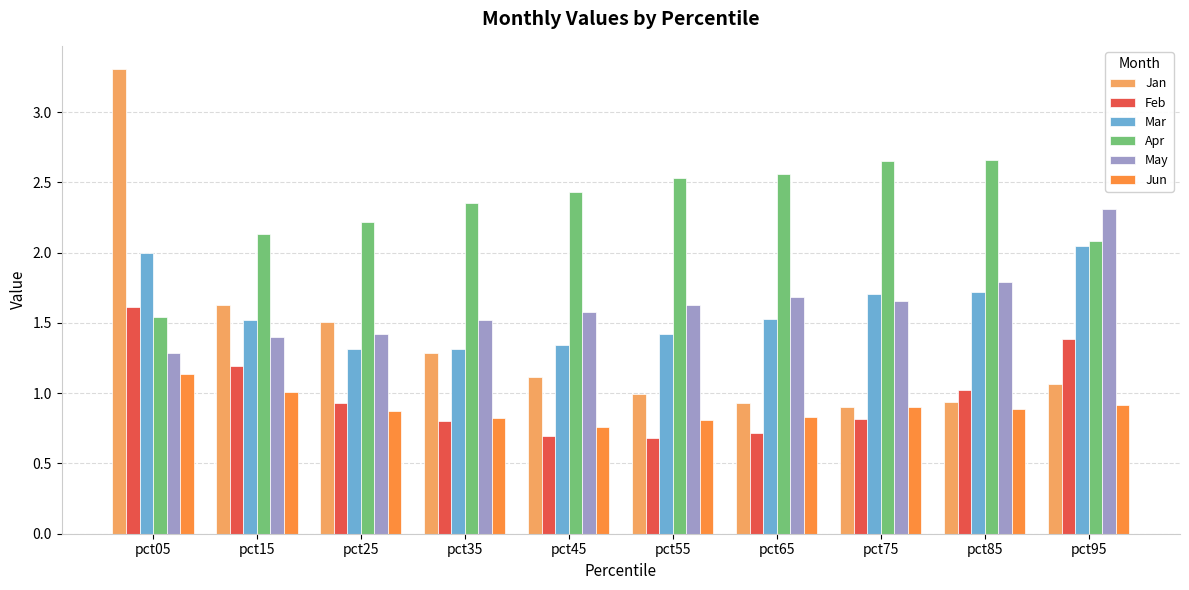

True or false: Feb has a value of 2.1 at pct15.

False